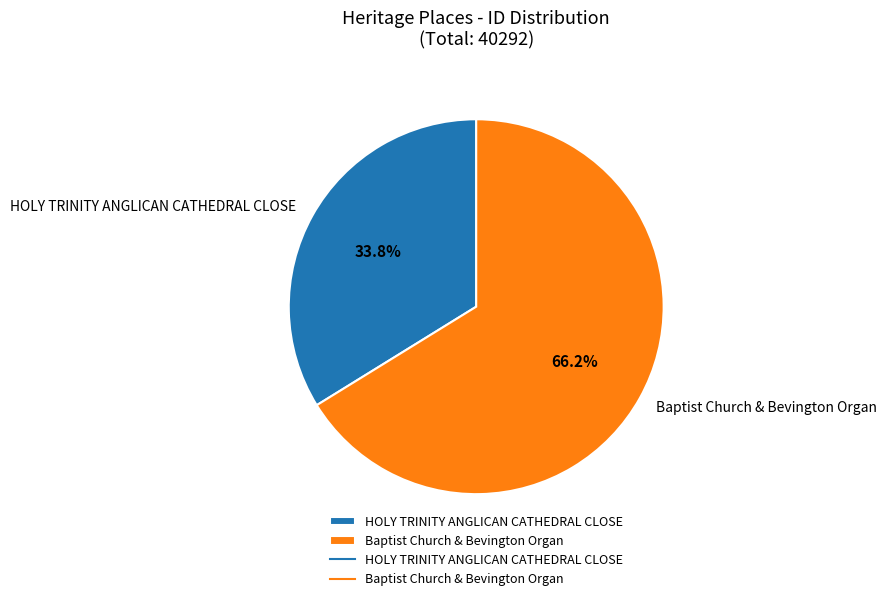

Which has a higher value, HOLY TRINITY ANGLICAN CATHEDRAL CLOSE or Baptist Church & Bevington Organ?

Baptist Church & Bevington Organ